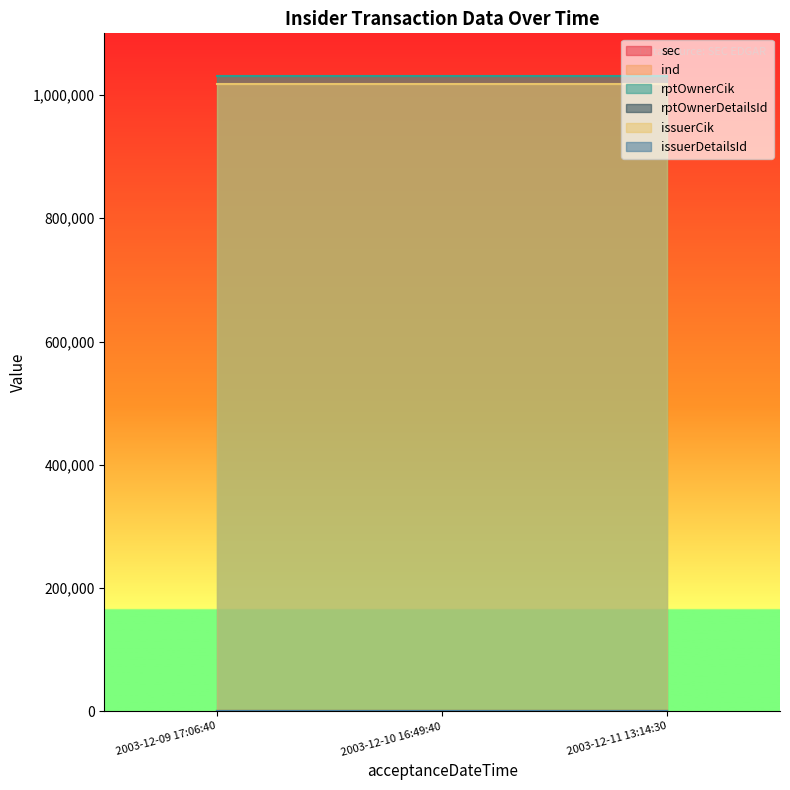

What position from the right is 2003-12-11 13:14:30?

1